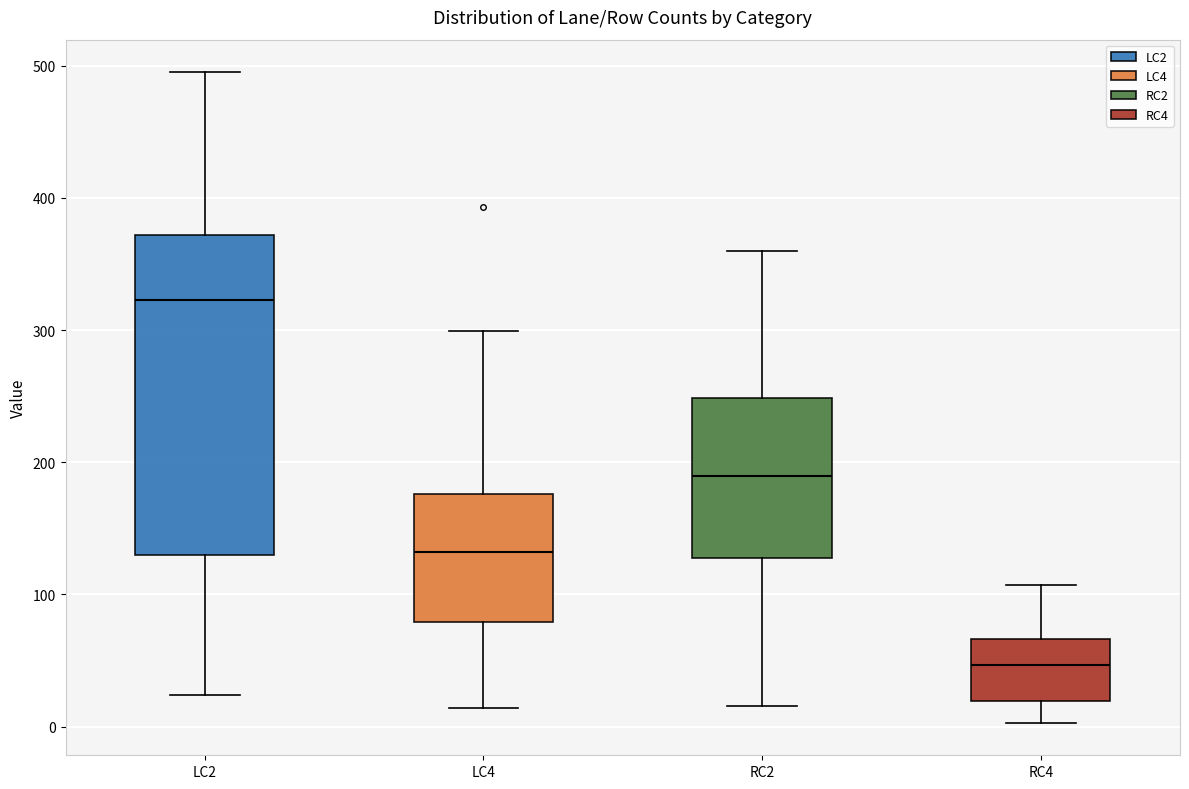

Where is the lower edge of the box for RC4 on the y-axis? The values are not printed on the chart, so give them approximately, as read against the axis.

20